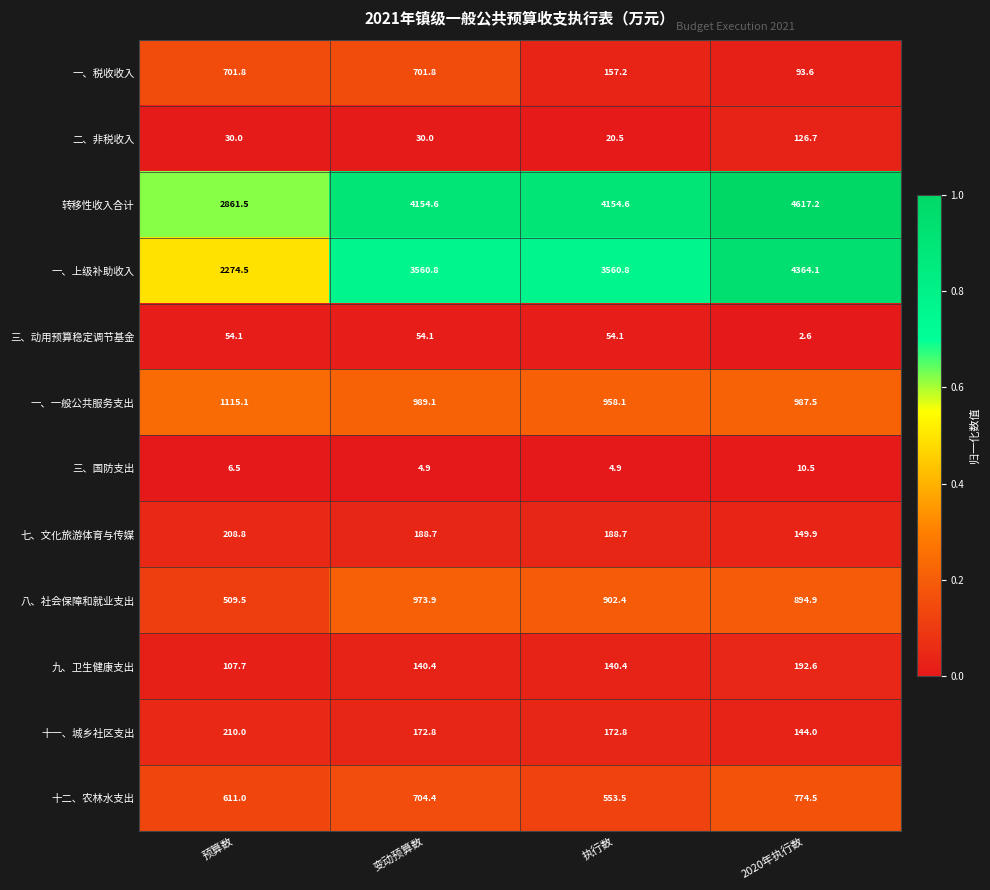

What value does the 一、上级补助收入 series have at 执行数?

3560.8